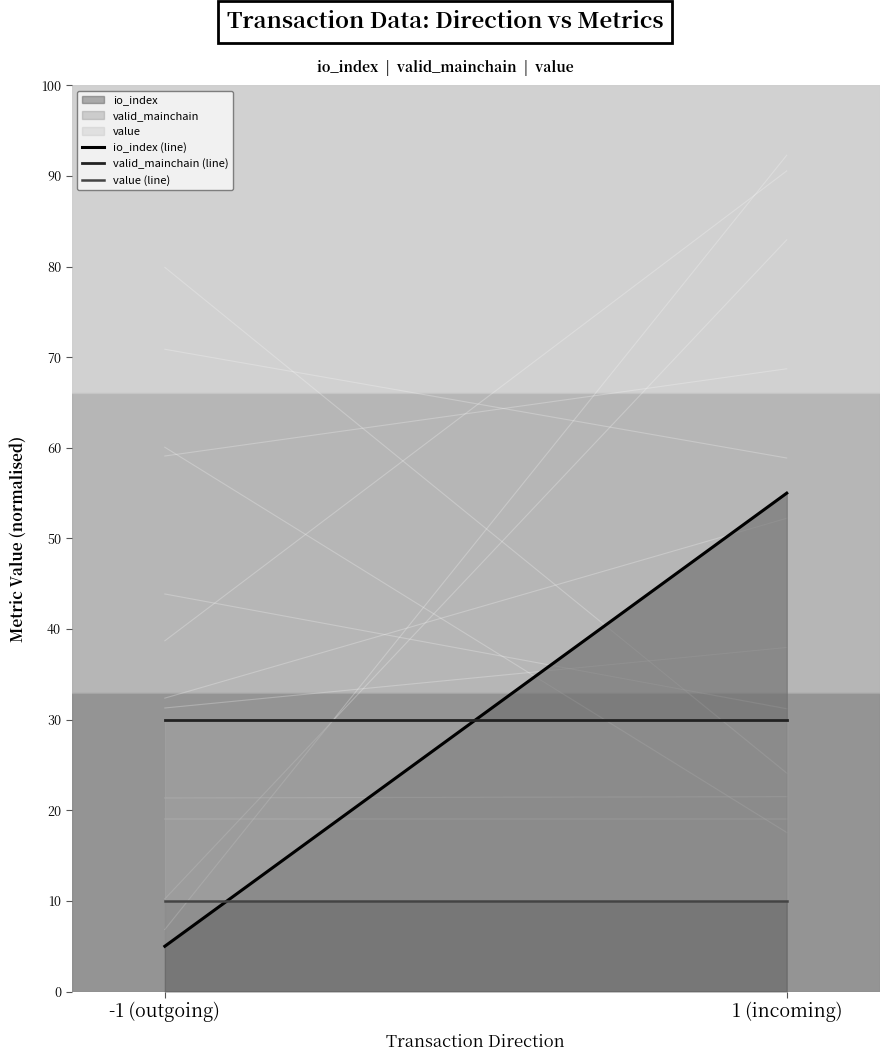

What is the sum of all value (line) values?

20